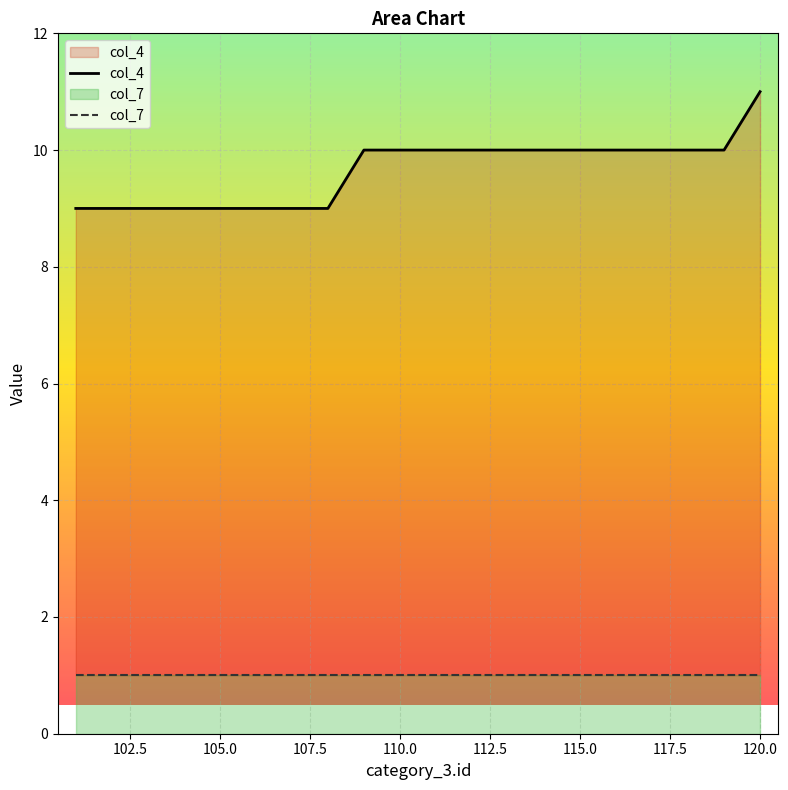

The chart shows a value of 15 at 113. True or false?

False